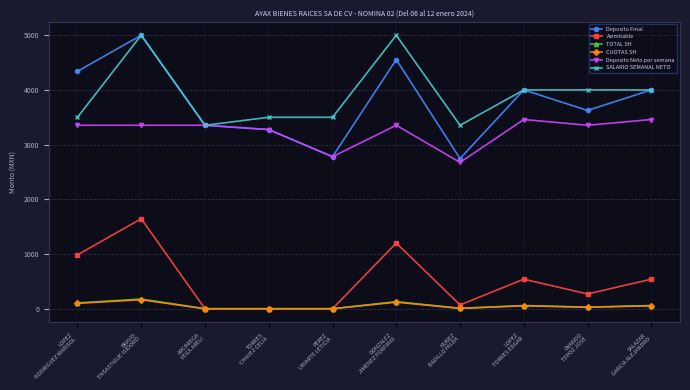

Does the chart display data point markers on the line(s)?

Yes